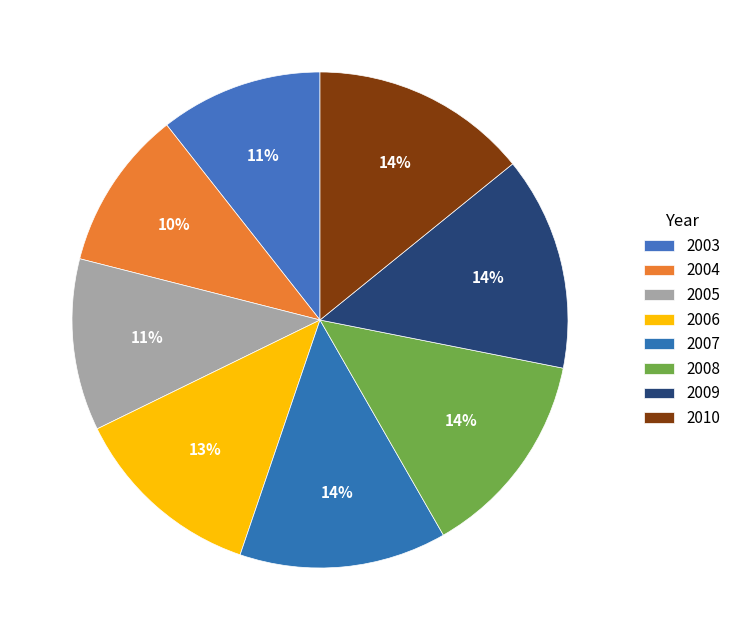

Rank the categories by value from lowest to highest.

2004, 2003, 2005, 2006, 2007, 2008, 2009, 2010